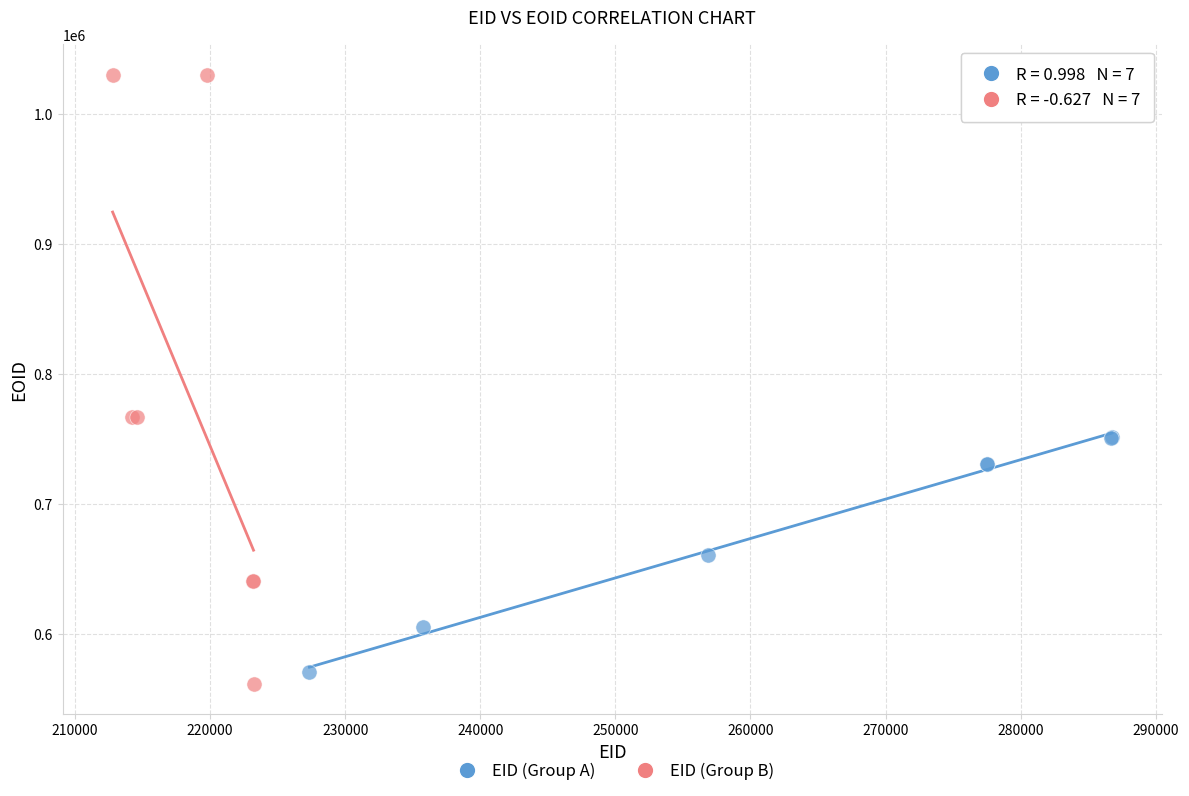

What are all the series names shown in the legend?

EID (Group A), EID (Group B)